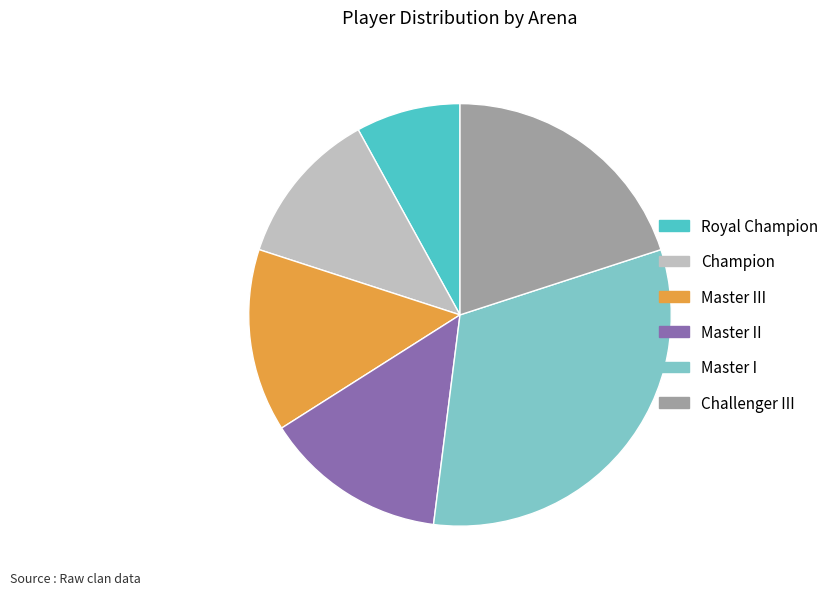

Which slice is the largest?

Master I